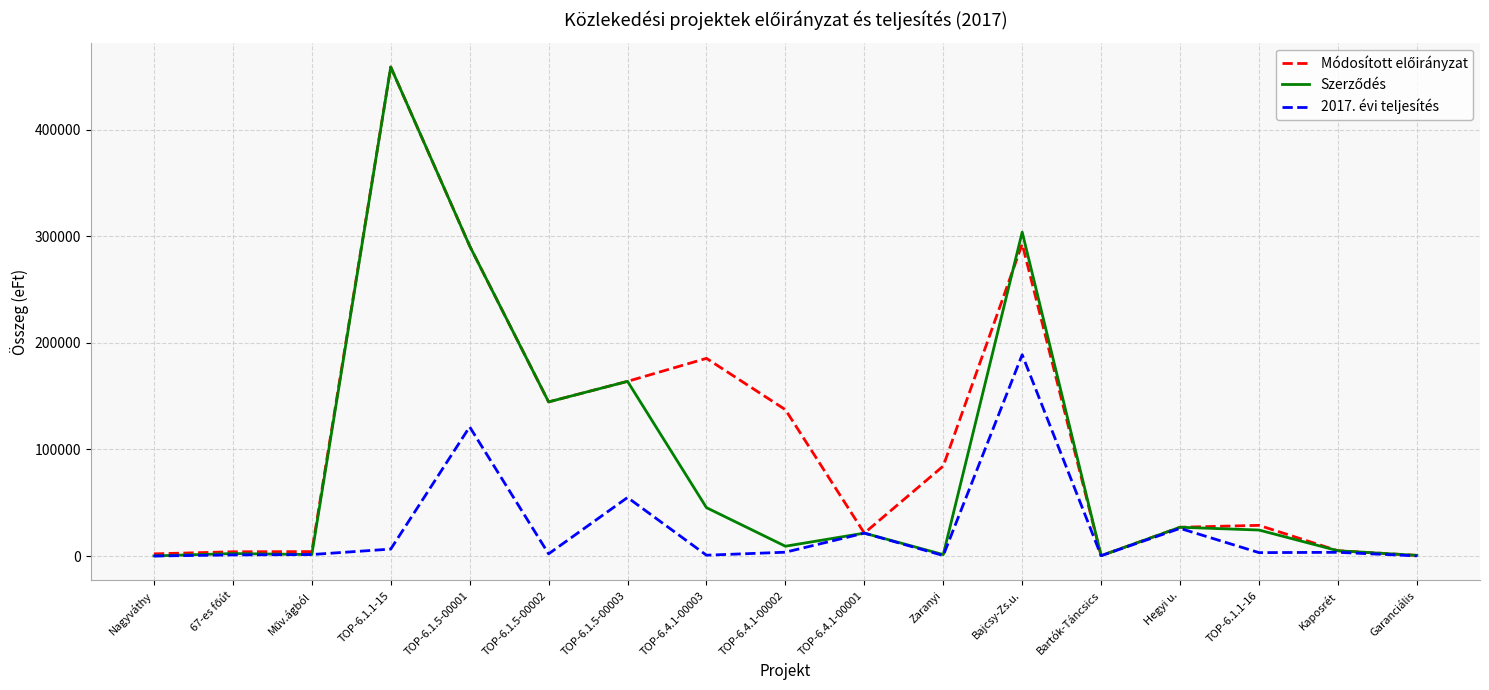

Which category has the highest value in the 2017. évi teljesítés series?

Bajcsy-Zs.u.